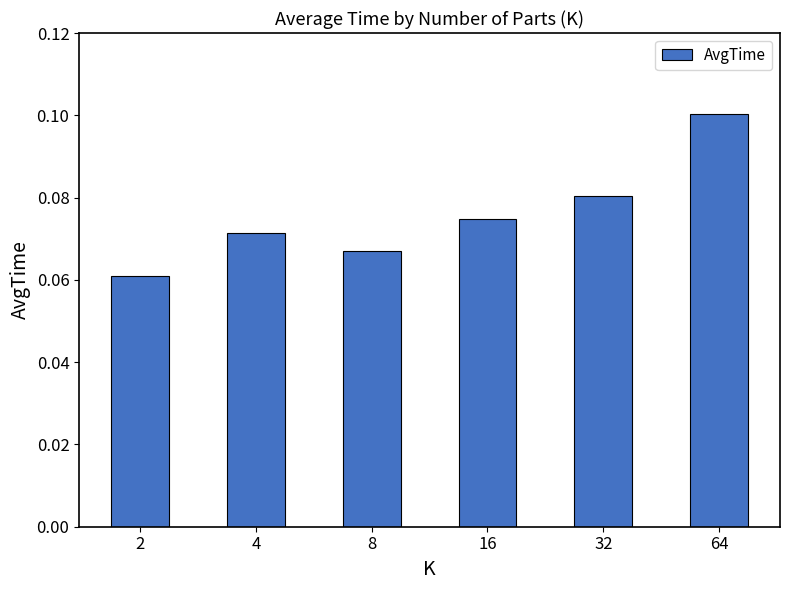

Rank the categories by value from highest to lowest.

64, 32, 16, 4, 8, 2